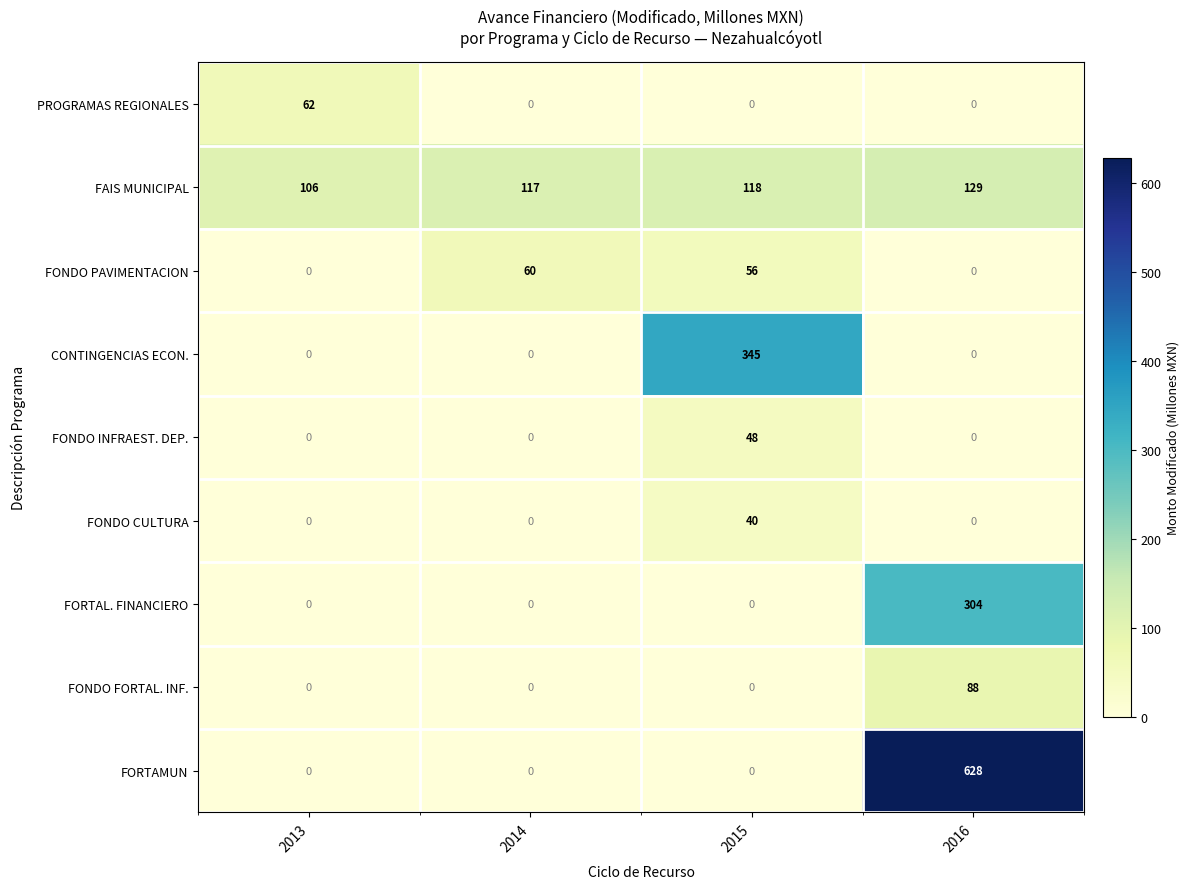

What is the difference between the FONDO PAVIMENTACION values at 2015 and 2016?

56